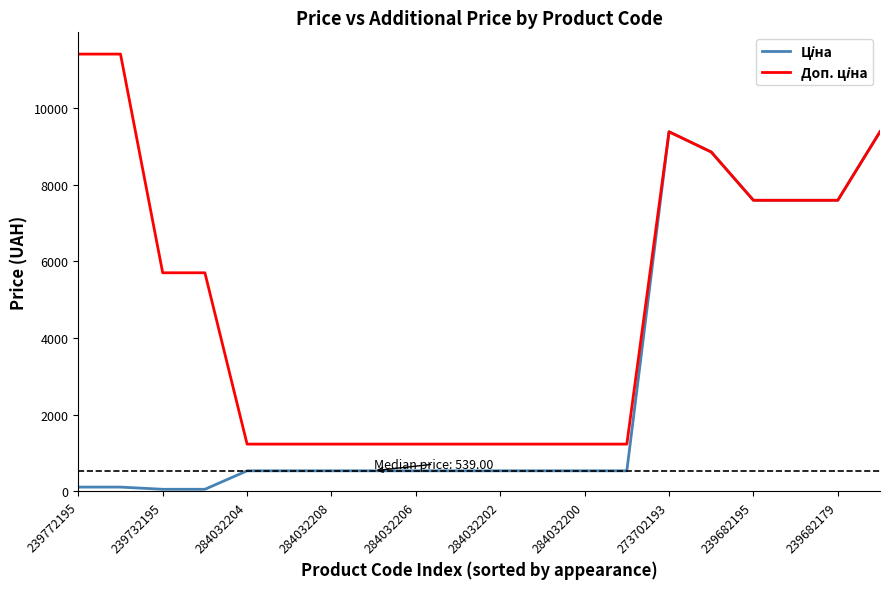

What is the maximum value shown in the chart?

11410.0